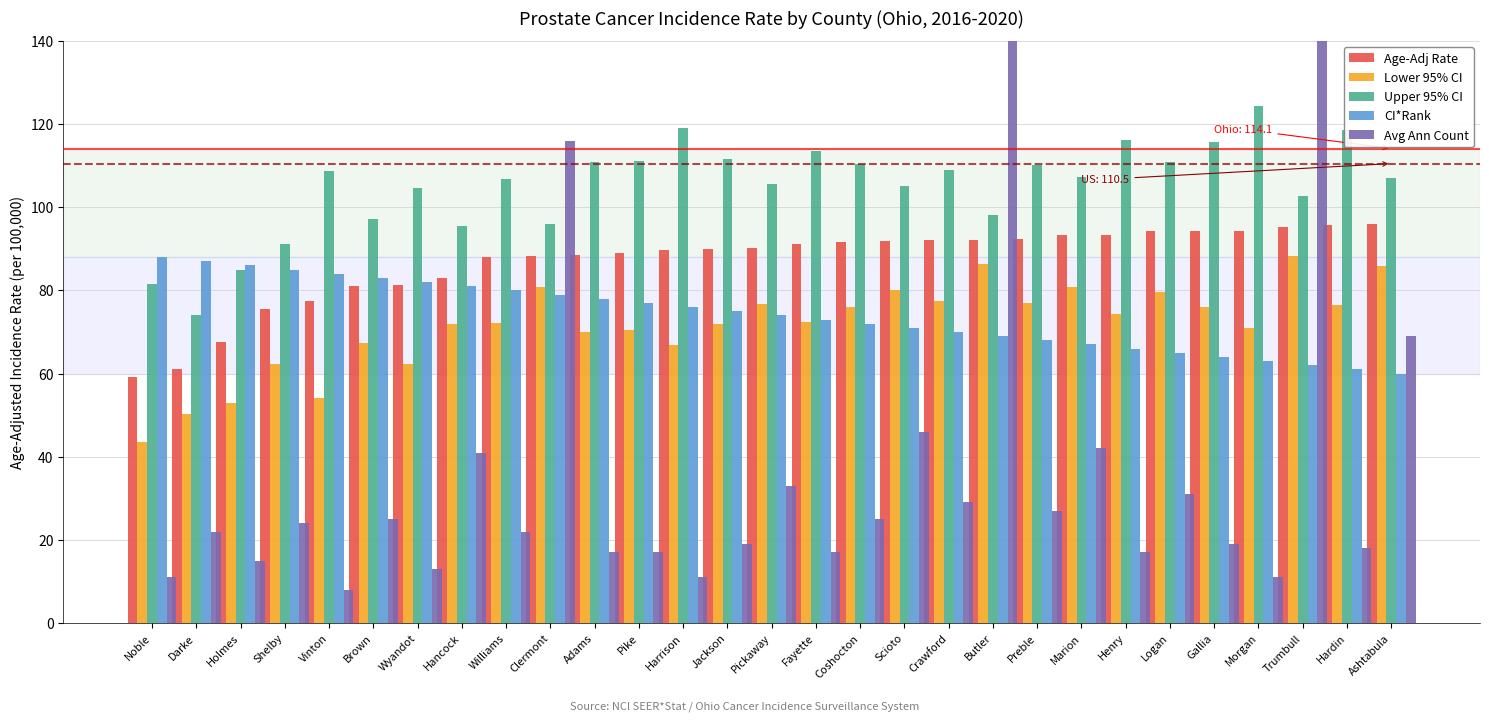

Reading right to left, list all the values displayed in this chart.

Age-Adj Rate: Ashtabula=96.0	Hardin=95.7	Trumbull=95.3	Morgan=94.3	Gallia=94.2	Logan=94.2	Henry=93.4	Marion=93.3	Preble=92.3	Butler=92.0	Crawford=92.0	Scioto=91.8	Coshocton=91.7	Fayette=91.1	Pickaway=90.3	Jackson=90.0	Harrison=89.6	Pike=88.9	Adams=88.6	Clermont=88.2	Williams=88.0	Hancock=83.0	Wyandot=81.2	Brown=81.1	Vinton=77.4	Shelby=75.6	Holmes=67.5	Darke=61.1	Noble=59.1
Lower 95% CI: Ashtabula=85.9	Hardin=76.6	Trumbull=88.3	Morgan=71.0	Gallia=76.1	Logan=79.7	Henry=74.4	Marion=80.9	Preble=76.9	Butler=86.3	Crawford=77.4	Scioto=80.1	Coshocton=75.9	Fayette=72.5	Pickaway=76.8	Jackson=71.8	Harrison=66.8	Pike=70.4	Adams=70.1	Clermont=80.9	Williams=72.1	Hancock=71.9	Wyandot=62.4	Brown=67.3	Vinton=54.2	Shelby=62.2	Holmes=53.0	Darke=50.2	Noble=43.5
Upper 95% CI: Ashtabula=107.1	Hardin=118.5	Trumbull=102.7	Morgan=124.3	Gallia=115.8	Logan=110.9	Henry=116.2	Marion=107.3	Preble=110.1	Butler=98.1	Crawford=108.9	Scioto=105.0	Coshocton=110.3	Fayette=113.5	Pickaway=105.7	Jackson=111.6	Harrison=119.0	Pike=111.1	Adams=110.9	Clermont=96.0	Williams=106.8	Hancock=95.5	Wyandot=104.6	Brown=97.2	Vinton=108.7	Shelby=91.1	Holmes=84.8	Darke=74.1	Noble=81.6
CI*Rank: Ashtabula=60.0	Hardin=61.0	Trumbull=62.0	Morgan=63.0	Gallia=64.0	Logan=65.0	Henry=66.0	Marion=67.0	Preble=68.0	Butler=69.0	Crawford=70.0	Scioto=71.0	Coshocton=72.0	Fayette=73.0	Pickaway=74.0	Jackson=75.0	Harrison=76.0	Pike=77.0	Adams=78.0	Clermont=79.0	Williams=80.0	Hancock=81.0	Wyandot=82.0	Brown=83.0	Vinton=84.0	Shelby=85.0	Holmes=86.0	Darke=87.0	Noble=88.0
Avg Ann Count: Ashtabula=69.0	Hardin=18.0	Trumbull=145.0	Morgan=11.0	Gallia=19.0	Logan=31.0	Henry=17.0	Marion=42.0	Preble=27.0	Butler=204.0	Crawford=29.0	Scioto=46.0	Coshocton=25.0	Fayette=17.0	Pickaway=33.0	Jackson=19.0	Harrison=11.0	Pike=17.0	Adams=17.0	Clermont=116.0	Williams=22.0	Hancock=41.0	Wyandot=13.0	Brown=25.0	Vinton=8.0	Shelby=24.0	Holmes=15.0	Darke=22.0	Noble=11.0